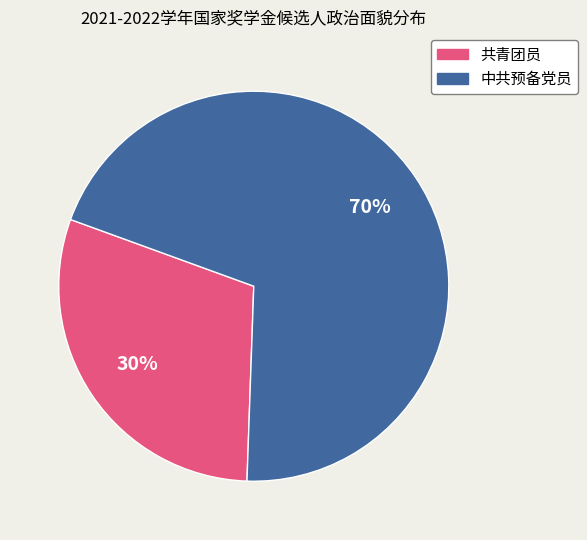

What is the ratio of the value at 中共预备党员 to the value at 共青团员?

2.3